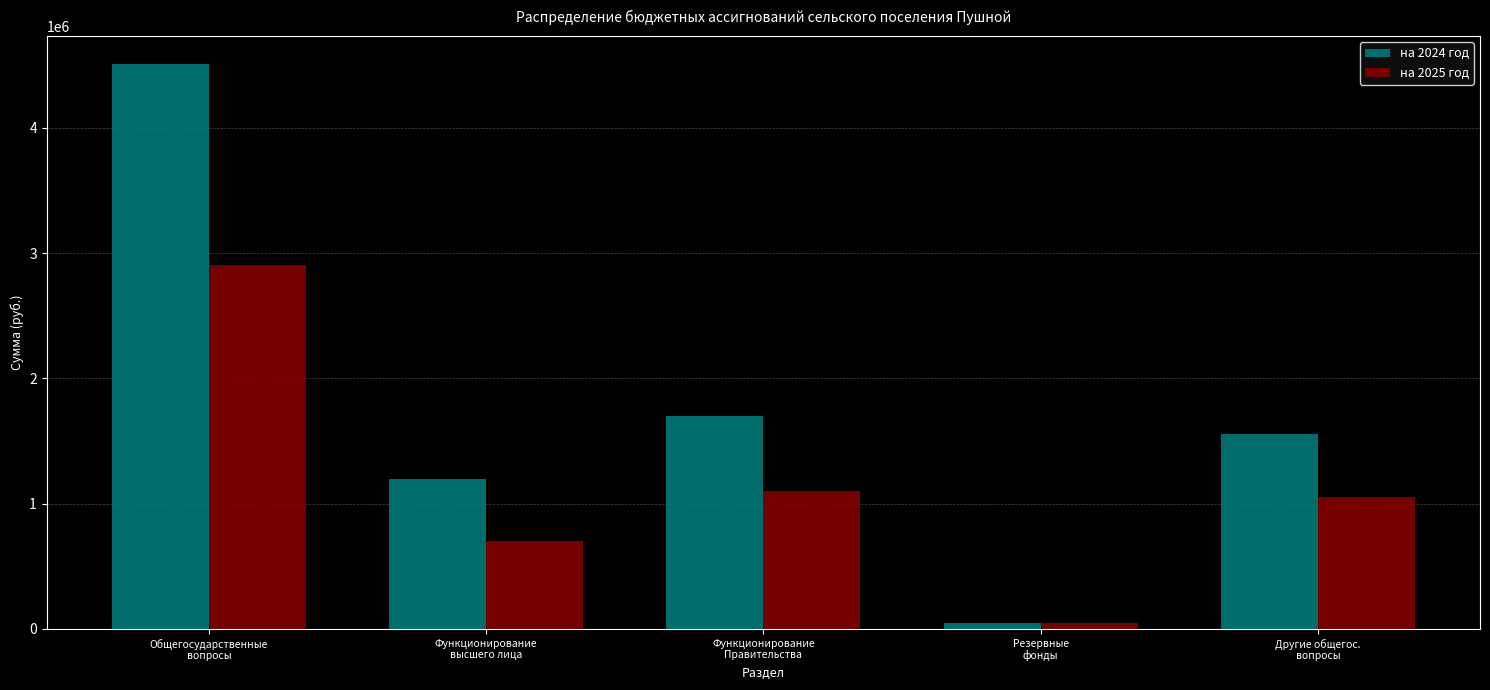

How many distinct data groups are displayed?

2